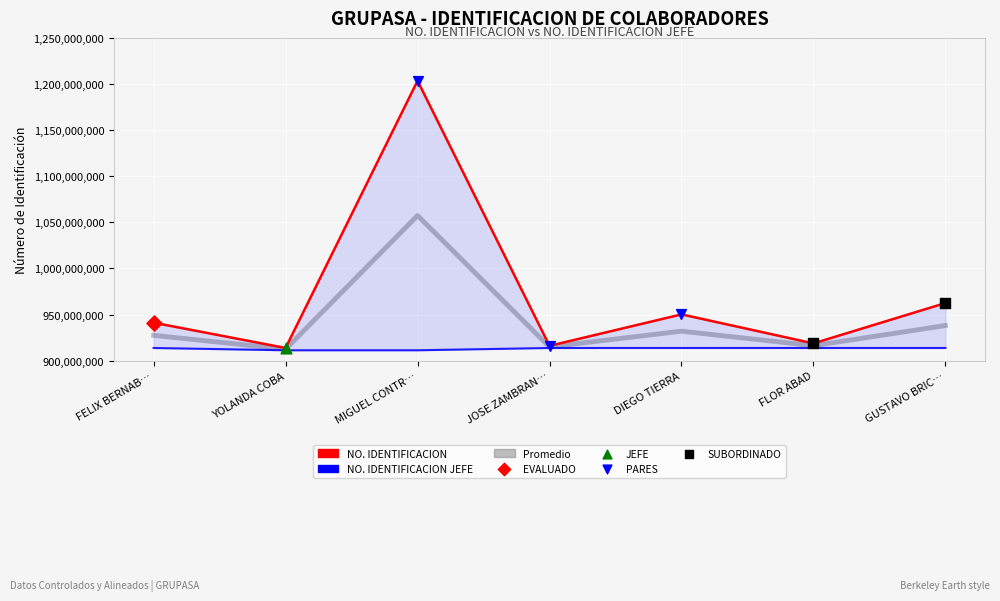

What is the total value across all series at YOLANDA COBA?

2737466844.0